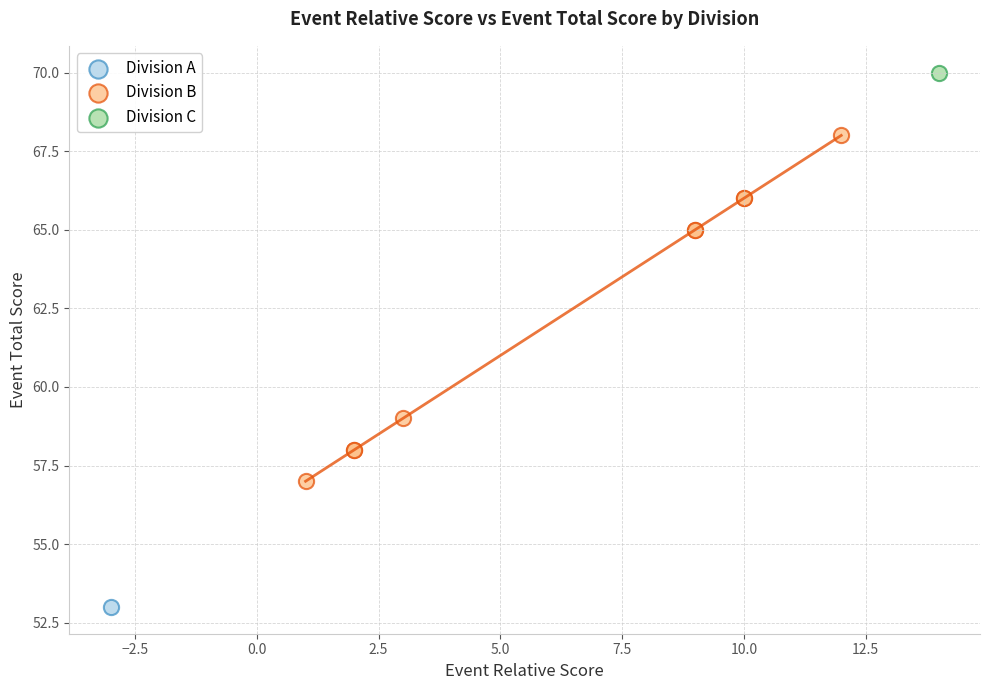

What are all the series names shown in the legend?

Division A, Division B, Division C